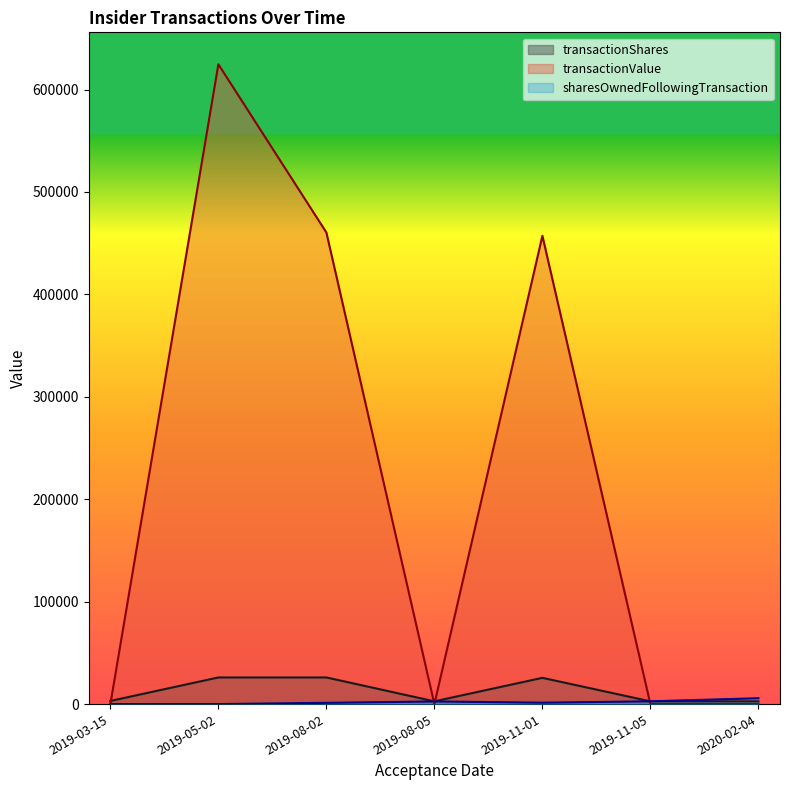

Where do transactionShares and transactionValue first cross each other?

2019-03-15 and 2019-05-02